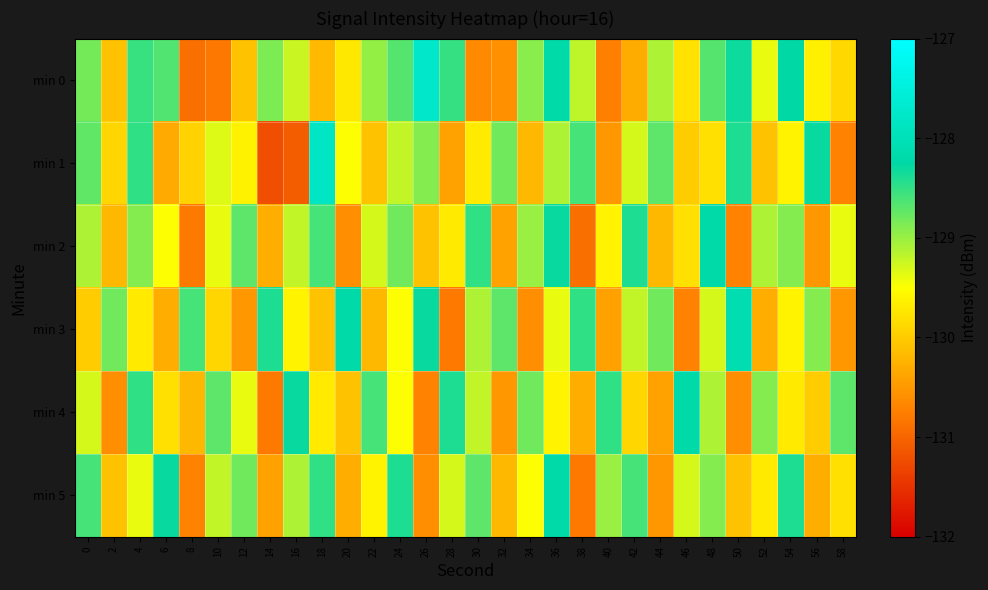

At 4, list the series in order from smallest to largest.

min 3, min 5, min 2, min 0, min 4, min 1